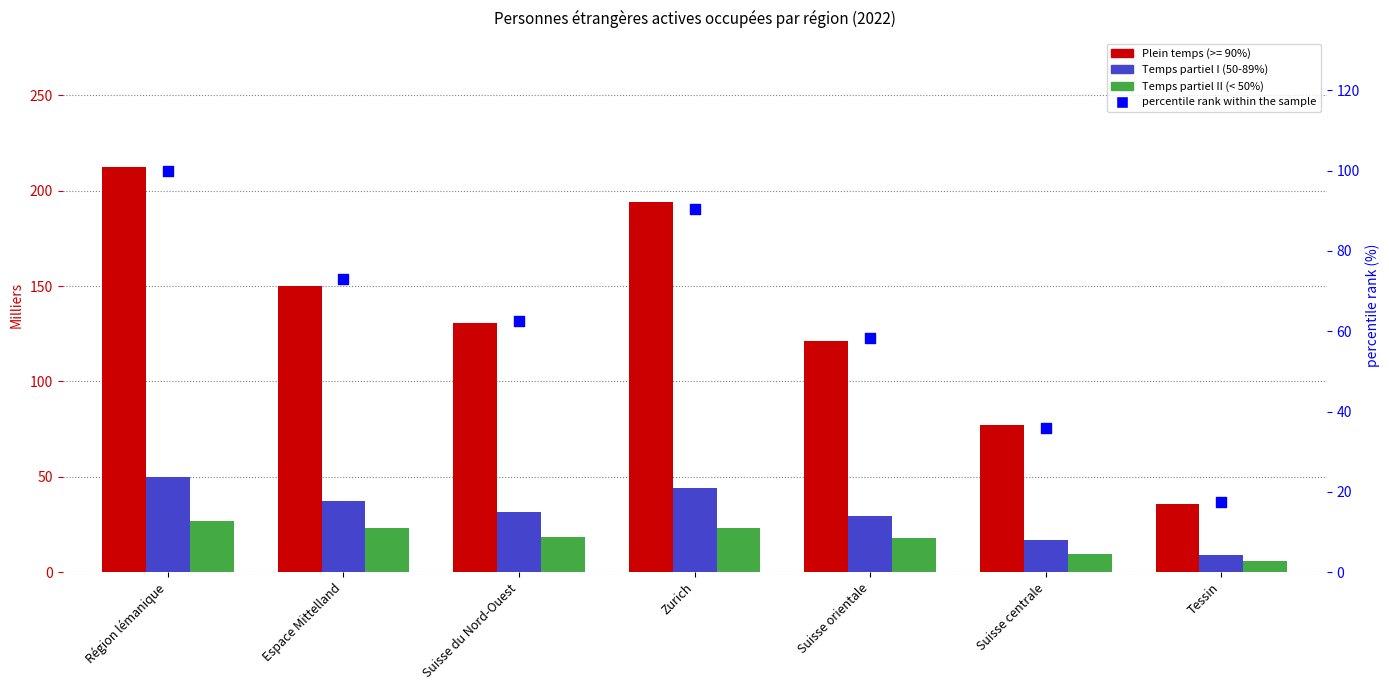

Is the value of Temps partiel I (50-89%) at Espace Mittelland greater than the value of percentile rank within the sample at Suisse du Nord-Ouest?

No